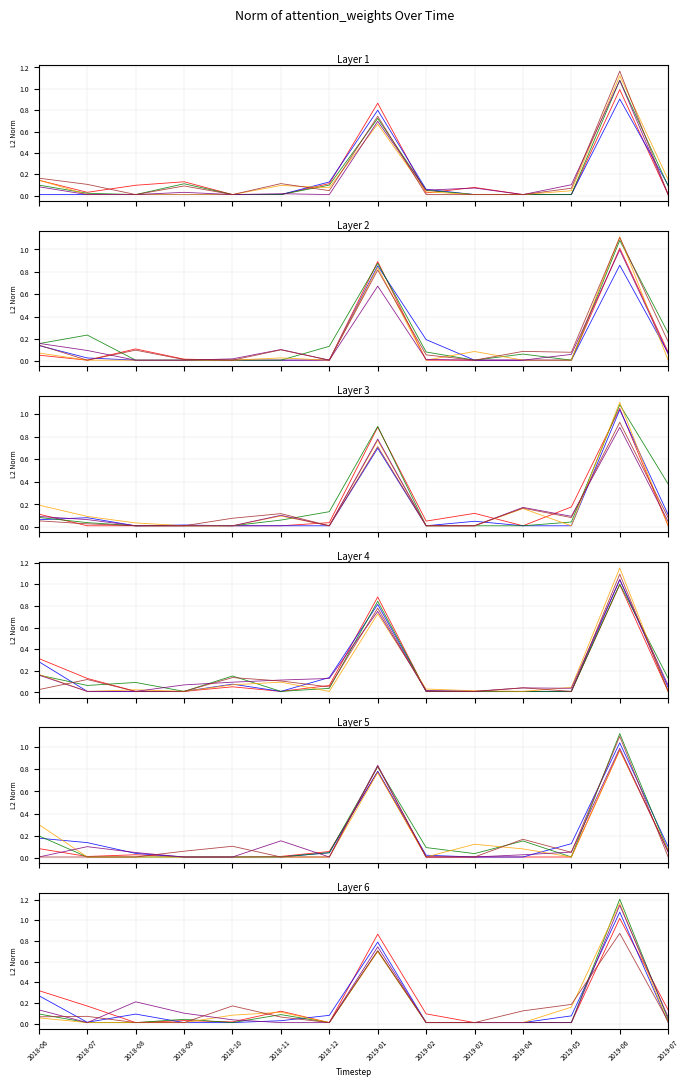

The head_5 series shows 0.0 at 2019-03. True or false?

True